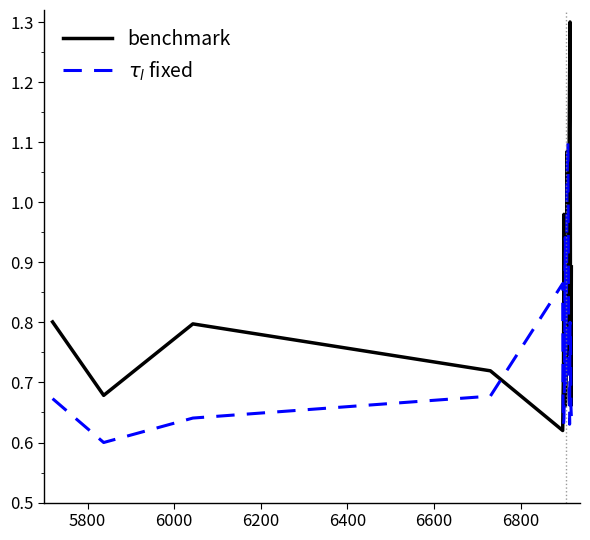

Which series has the largest total across all categories?

benchmark